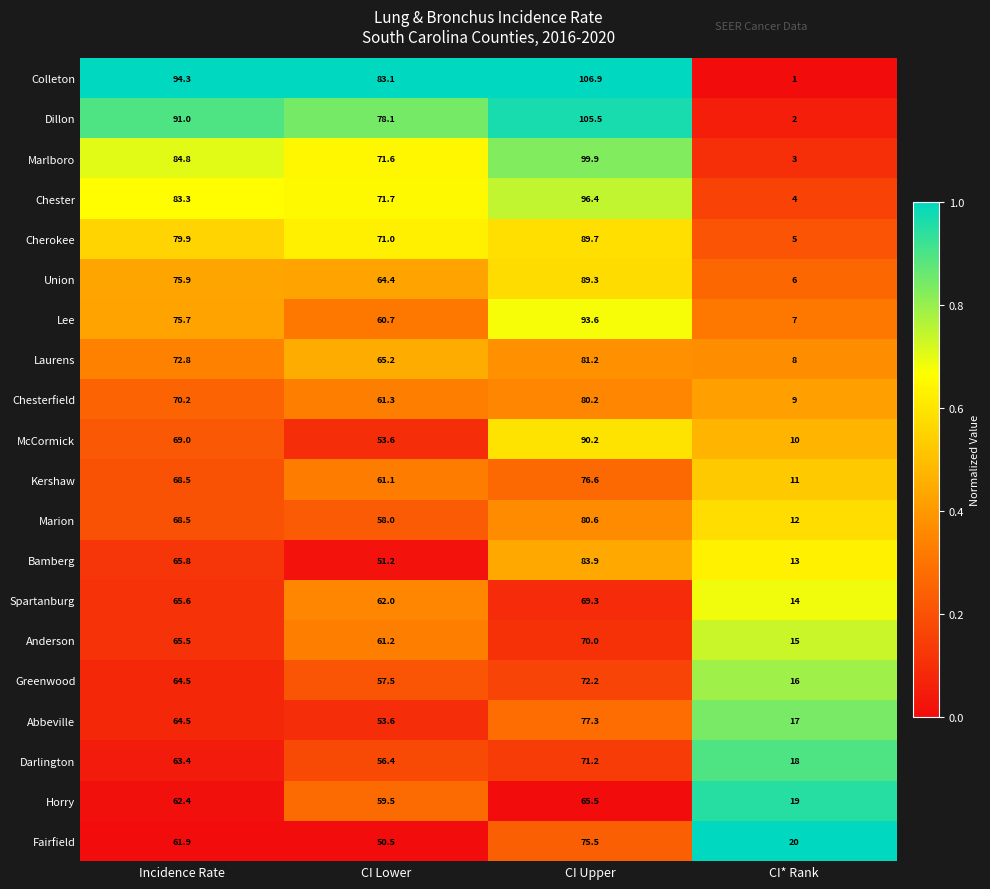

What is the difference between the maximum and minimum values in the Cherokee series?

84.7